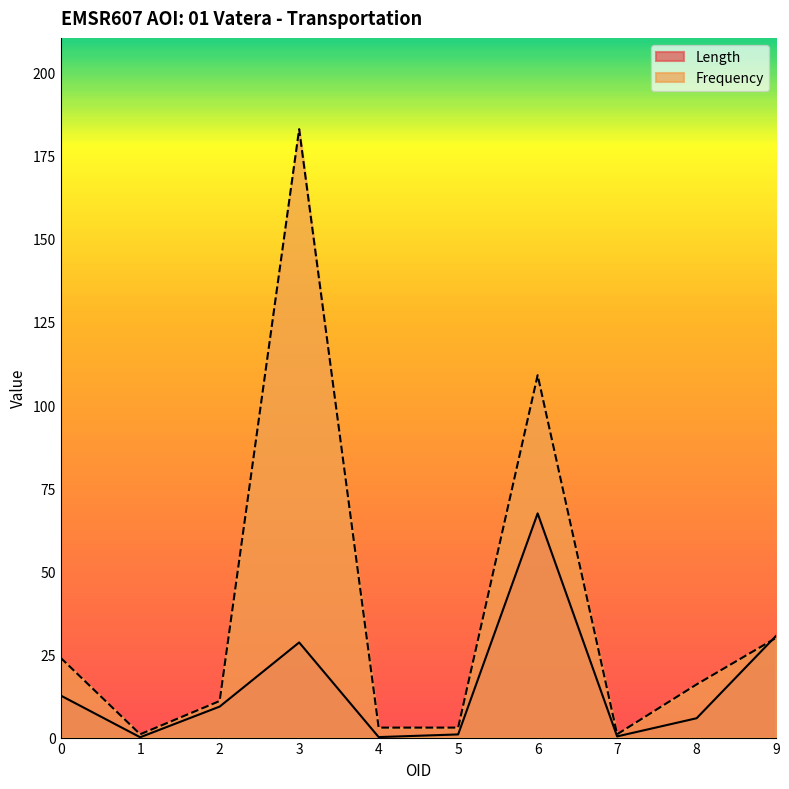

Reading left to right, list all the values displayed in this chart.

Length: 0=12.6	1=0.1	2=9.3	3=28.6	4=0.1	5=0.9	6=67.4	7=0.4	8=5.8	9=30.6
Frequency: 0=24.0	1=1.0	2=11.0	3=183.0	4=3.0	5=3.0	6=109.0	7=1.0	8=16.0	9=30.0